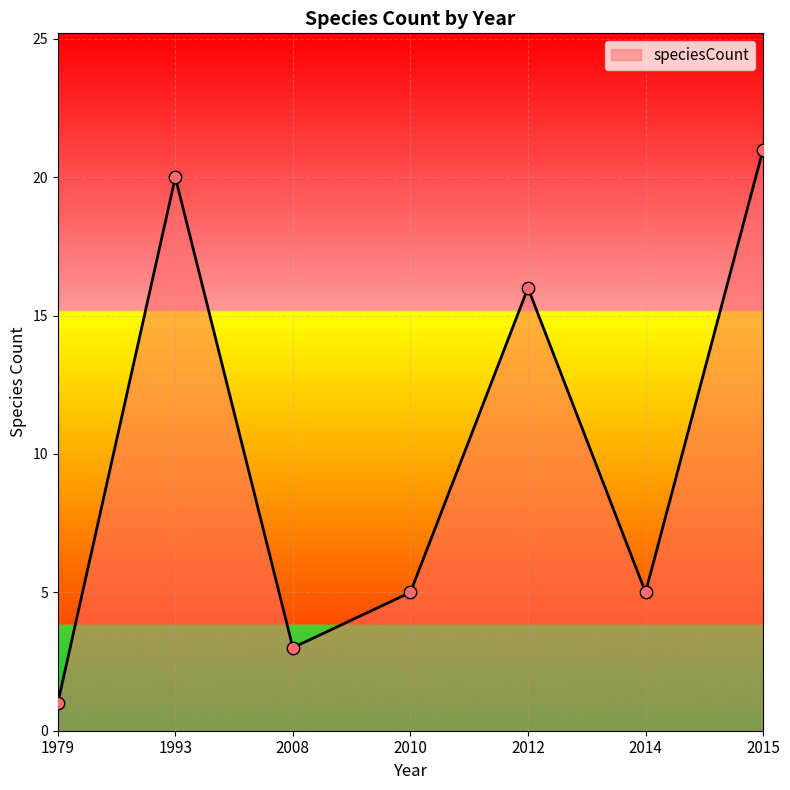

Which has a higher value, 2015 or 1993?

2015